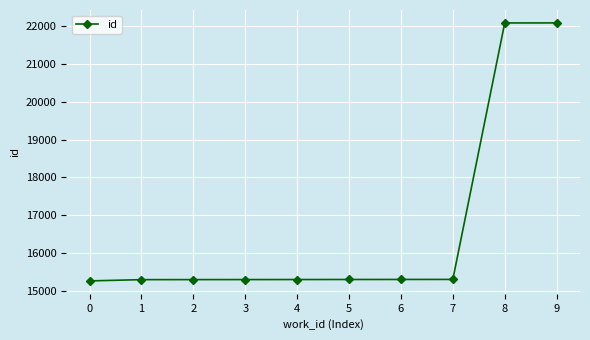

What is the difference between the maximum and minimum values?

6800